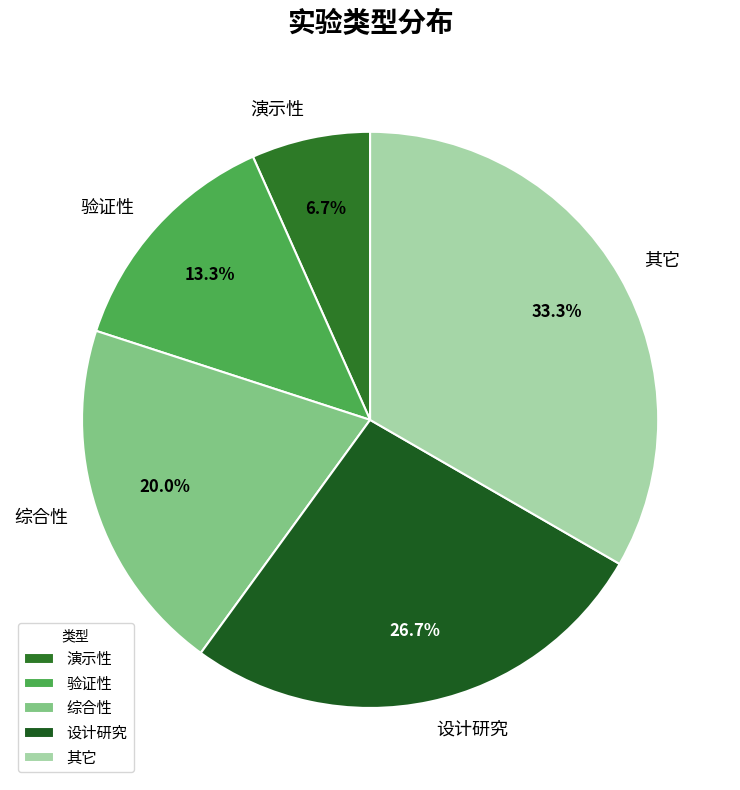

Combined, do 演示性 and 验证性 account for over 50%?

No